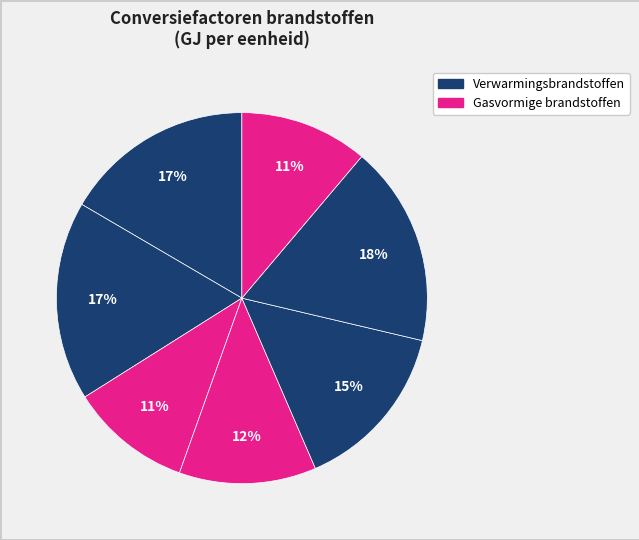

Count the number of slices in the pie.

7